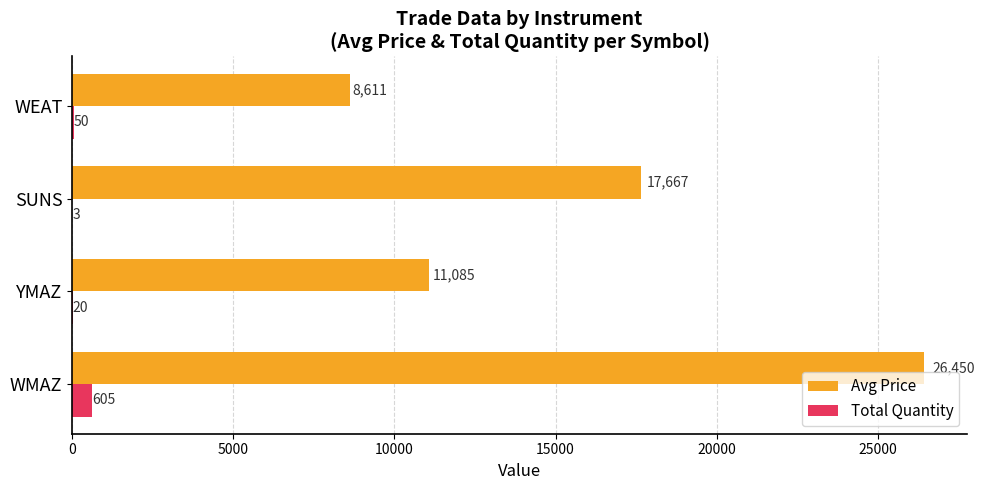

Between WMAZ and SUNS, which series saw the biggest shift?

Avg Price